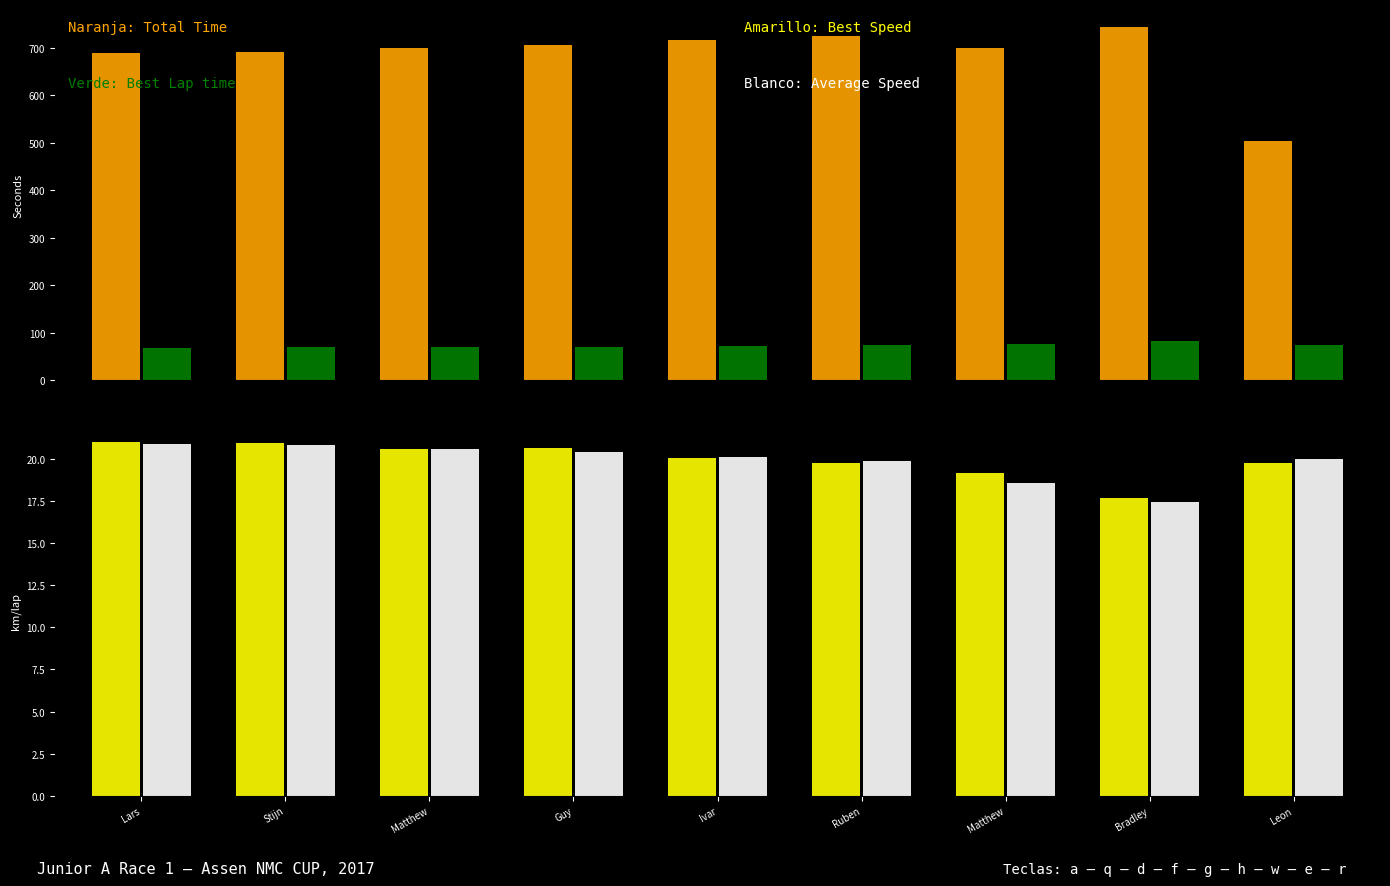

How many bars are there in each group?

4